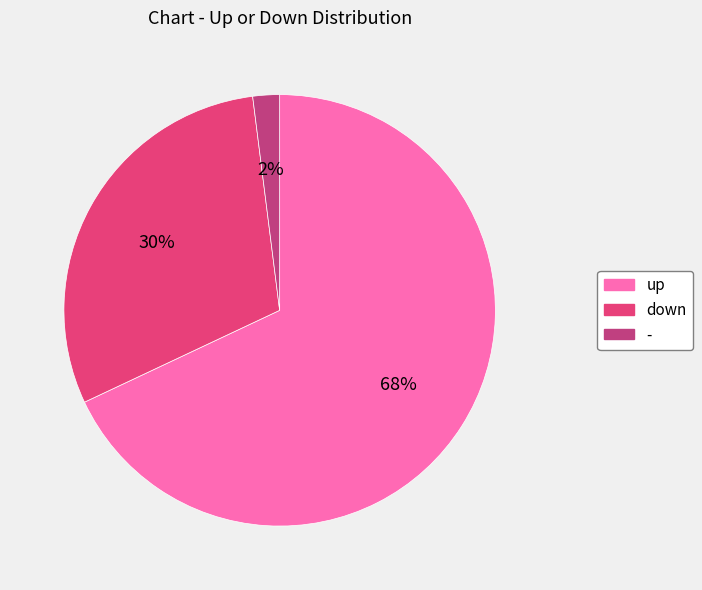

To the nearest percent, what is the difference between the largest and smallest slice percentages?

66%